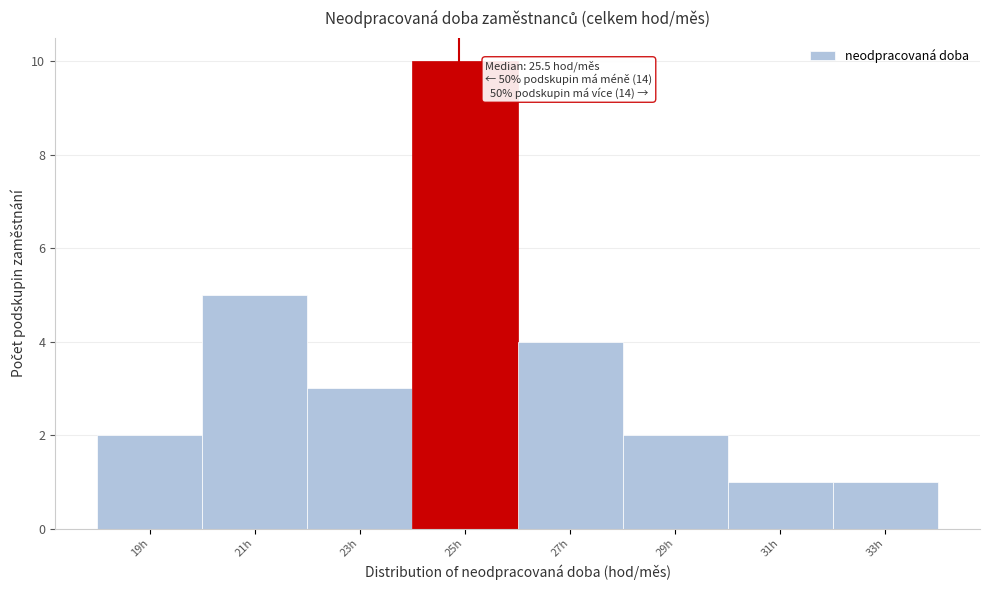

Reading left to right, transcribe all the data shown in this chart.

2	5	3	10	4	2	1	1